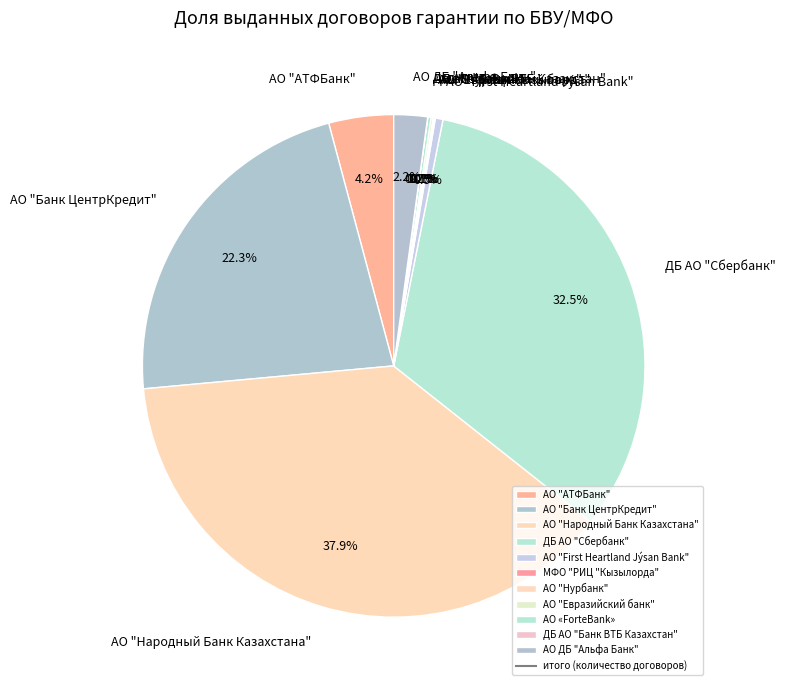

How much of the chart is everything except АО "Банк ЦентрКредит"?

77.7%